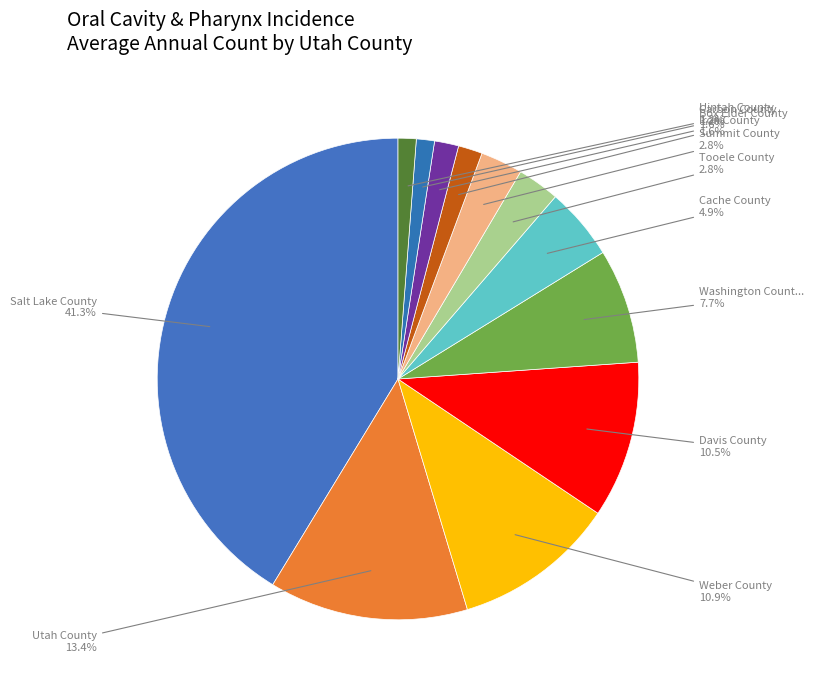

How many slices are in this pie chart?

12